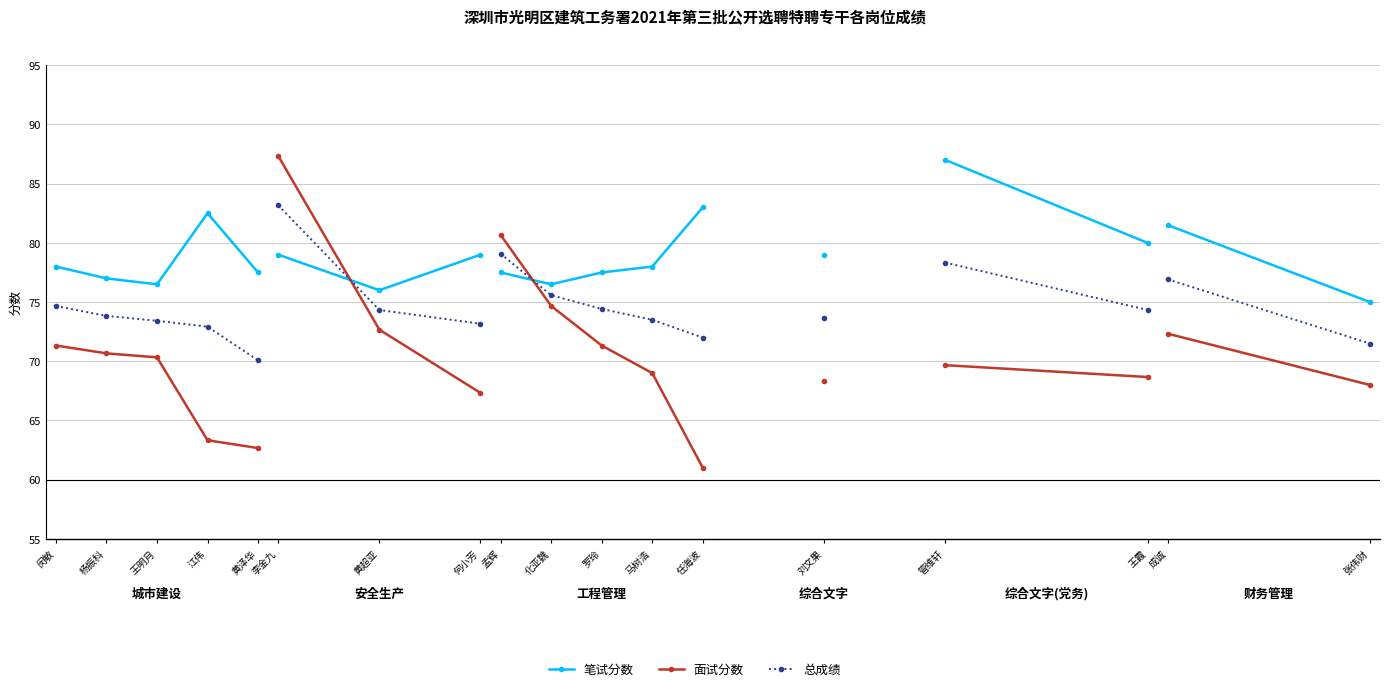

What is the label of the 2nd point from the left?

张伟财